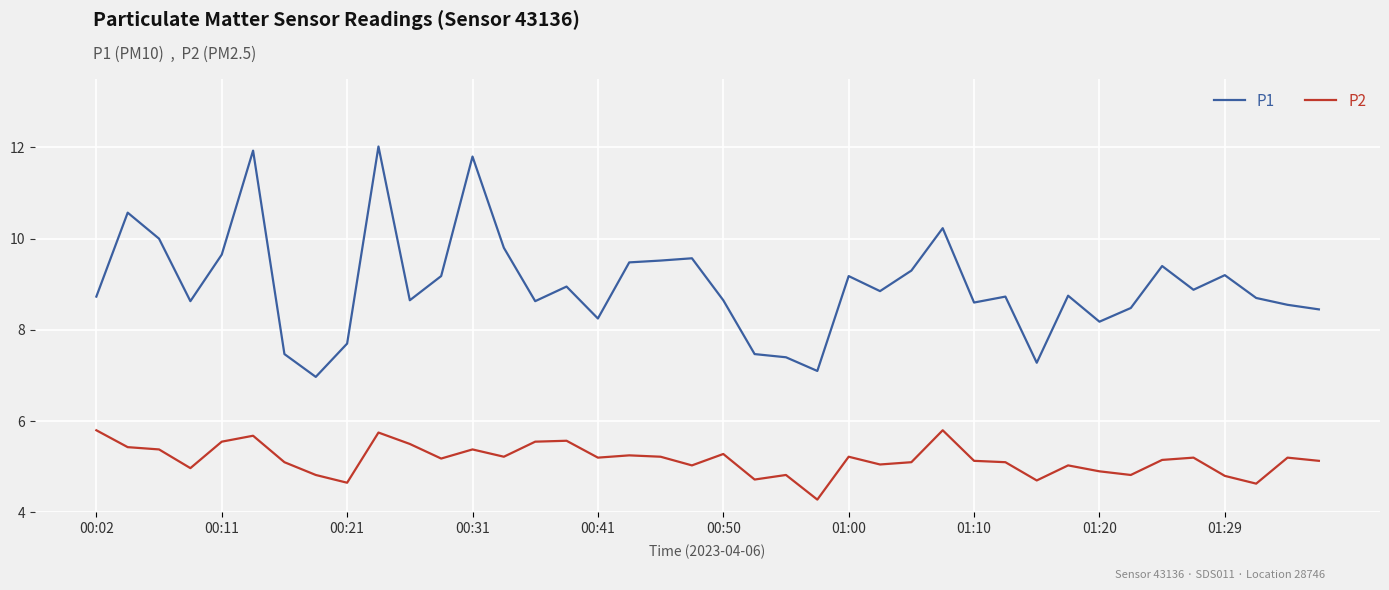

List the series in order of their overall mean, lowest first.

P2, P1